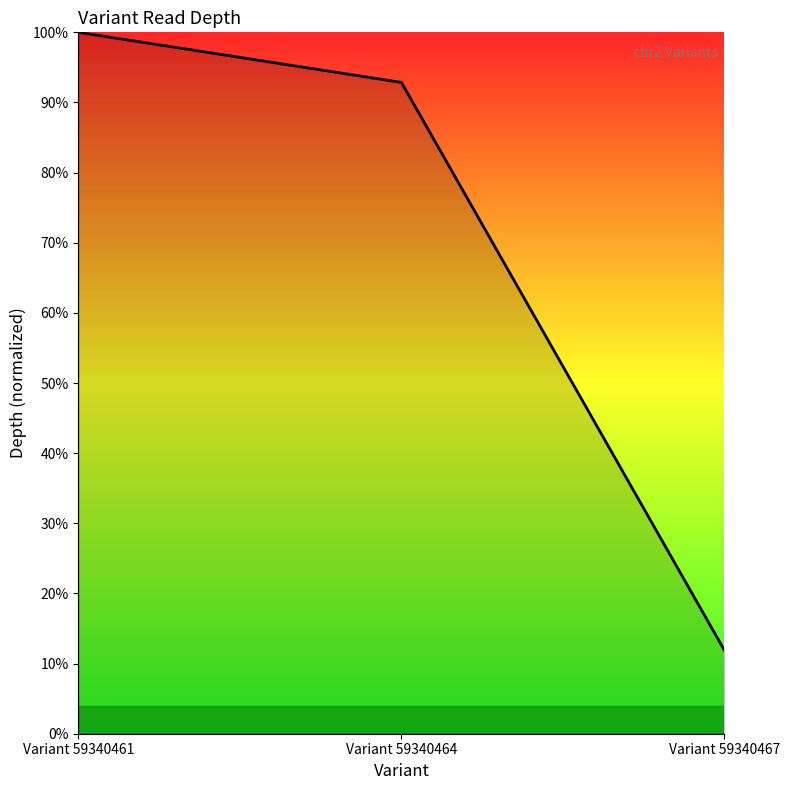

What is the smallest value displayed?

0.1